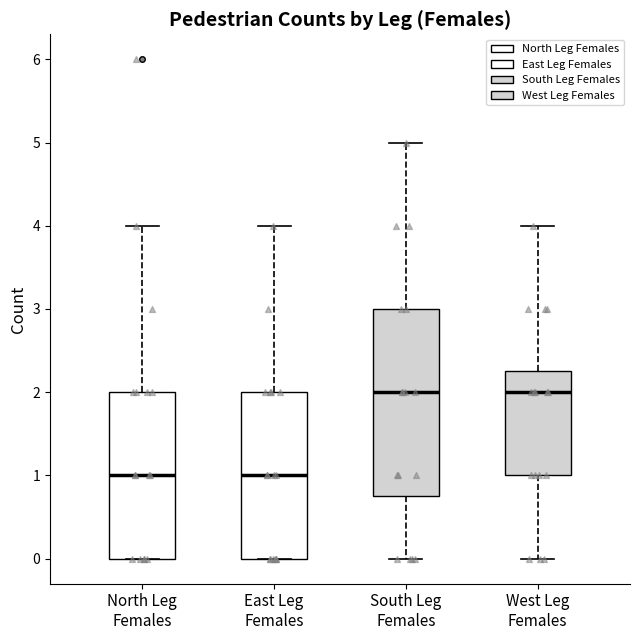

Where is the lower edge of the box for South Leg Females on the y-axis? The values are not printed on the chart, so give them approximately, as read against the axis.

0.8